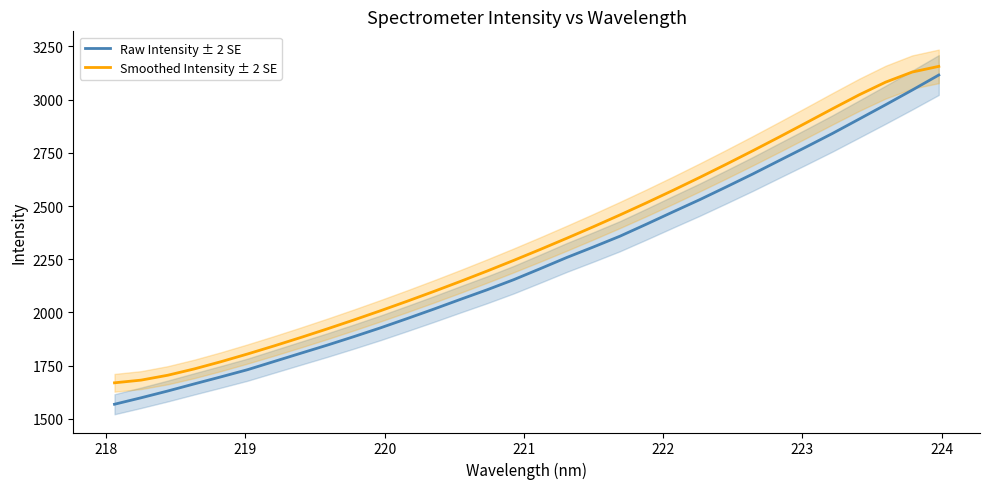

What is the lowest value of the Smoothed Intensity ± 2 SE series?

1669.8